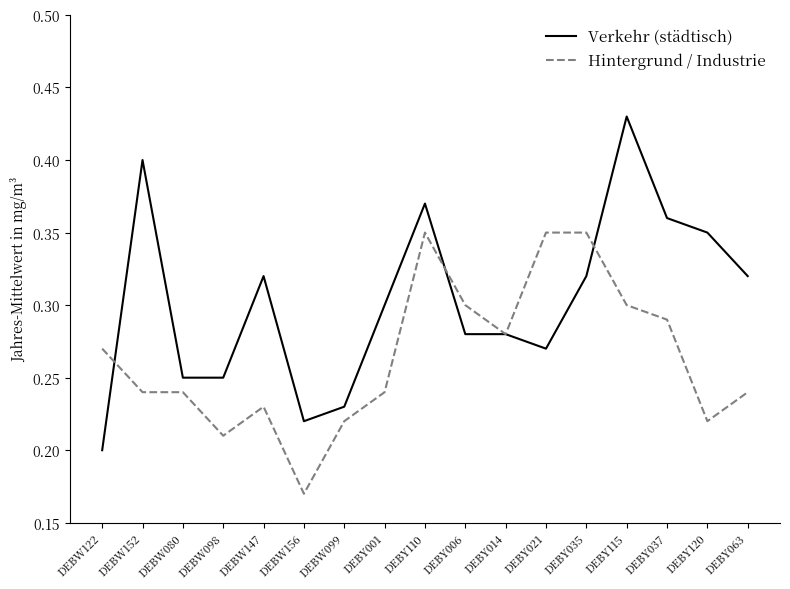

What is the total value across all series at DEBY110?

0.7